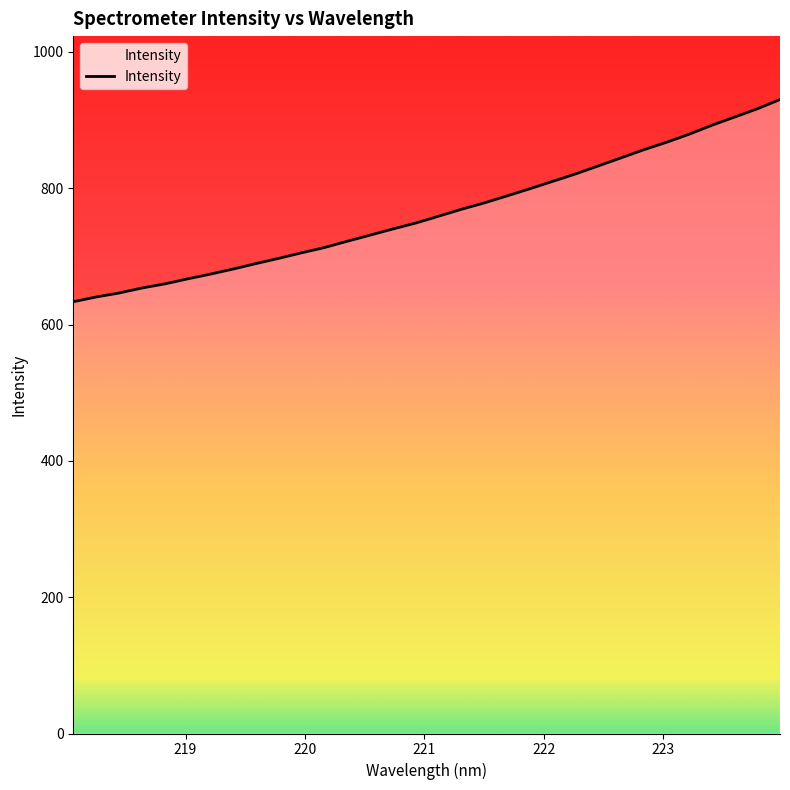

What is the smallest value displayed?

633.5